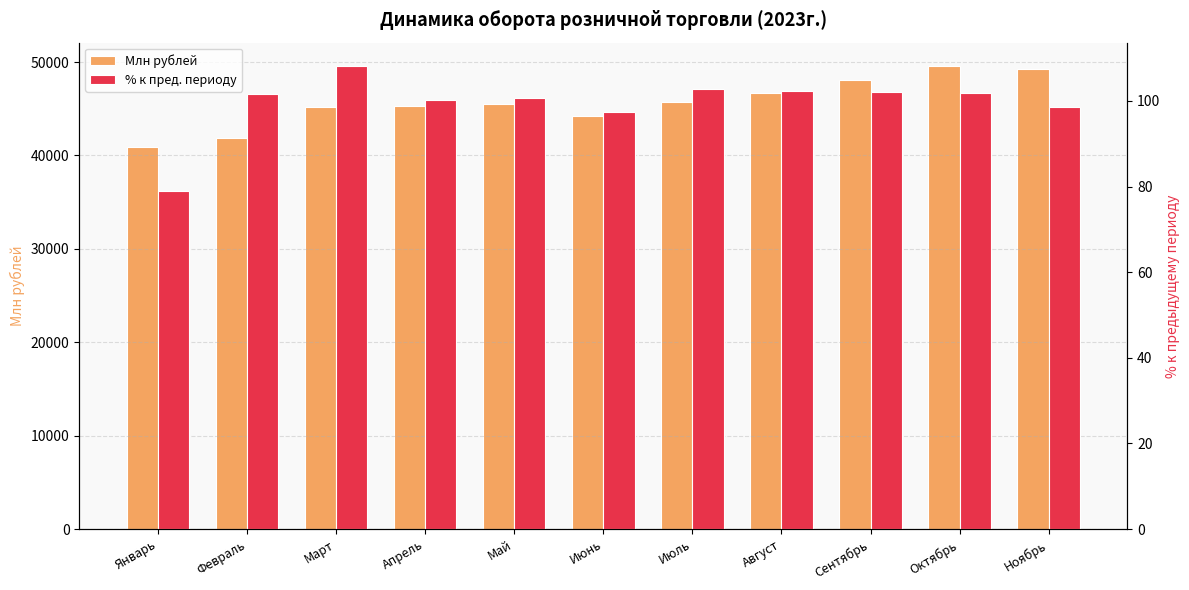

True or false: Млн рублей has a value of 69782.4 at Март.

False